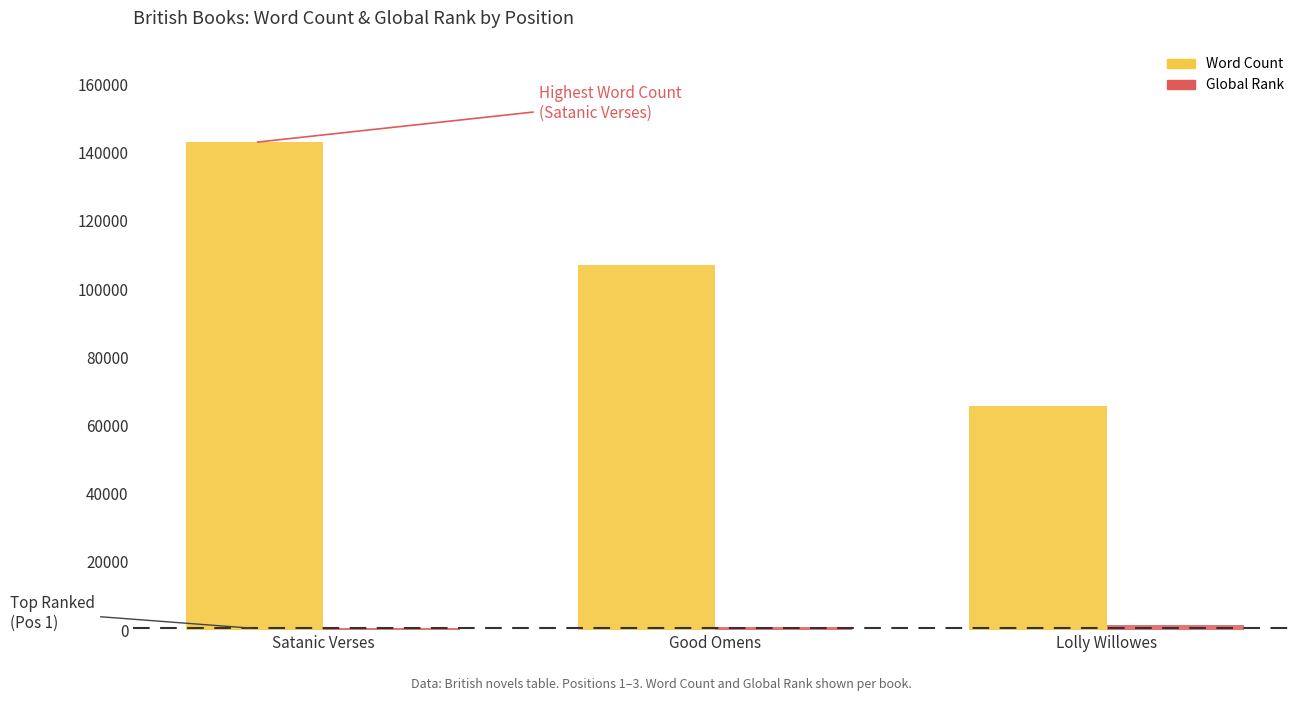

What is the average value of the Word Count series?

105223